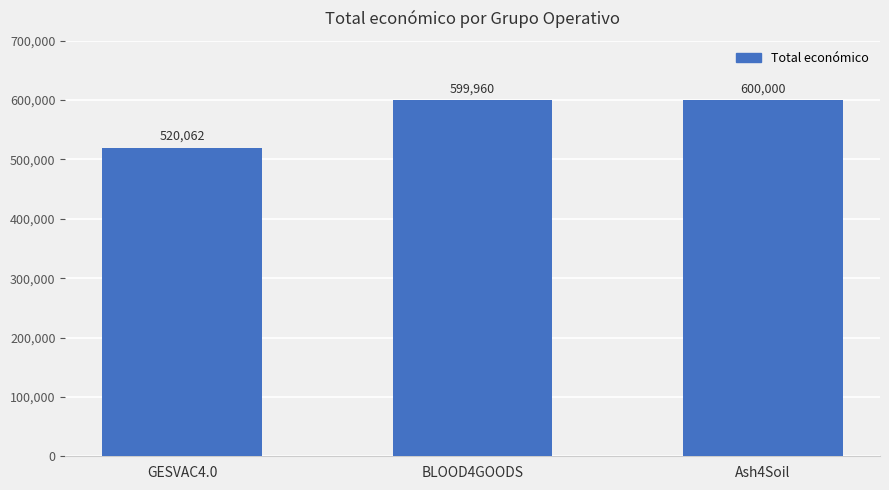

List the labels in order of value, smallest first.

GESVAC4.0, BLOOD4GOODS, Ash4Soil